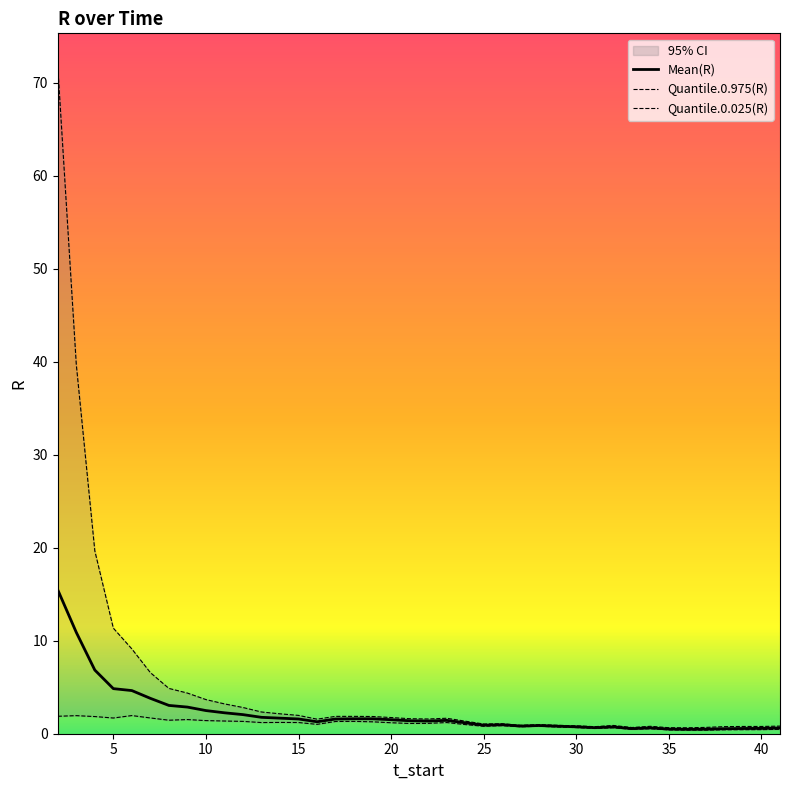

At how many categories does at least one series exceed 41?

1